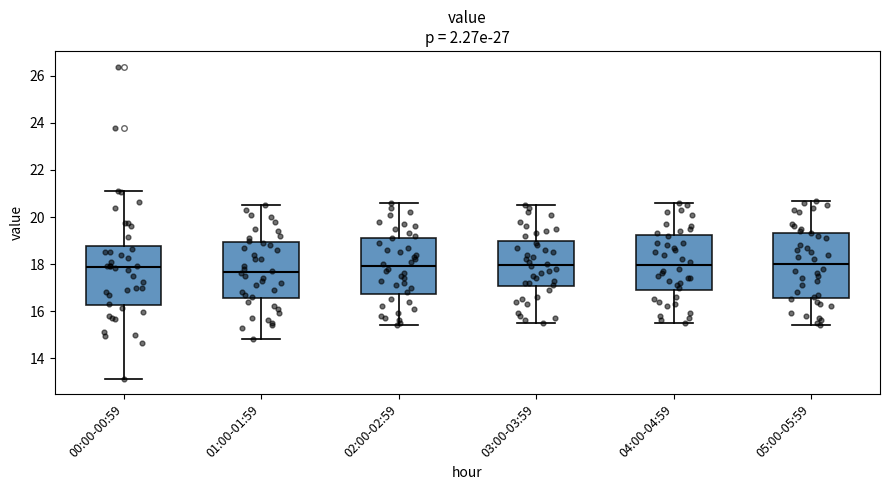

Reading left to right, read every box against the y-axis: the position of its median line, the range the box covers, and the ends of its whiskers. The values are not printed on the chart, so give them approximately, as read against the axis.

00:00-00:59: median 17.8, box 16.2 to 18.8, whiskers 13.2 to 21.2
01:00-01:59: median 17.6, box 16.6 to 19.0, whiskers 14.8 to 20.6
02:00-02:59: median 18.0, box 16.8 to 19.2, whiskers 15.4 to 20.6
03:00-03:59: median 18.0, box 17.0 to 19.0, whiskers 15.6 to 20.6
04:00-04:59: median 18.0, box 17.0 to 19.2, whiskers 15.6 to 20.6
05:00-05:59: median 18.0, box 16.6 to 19.4, whiskers 15.4 to 20.8